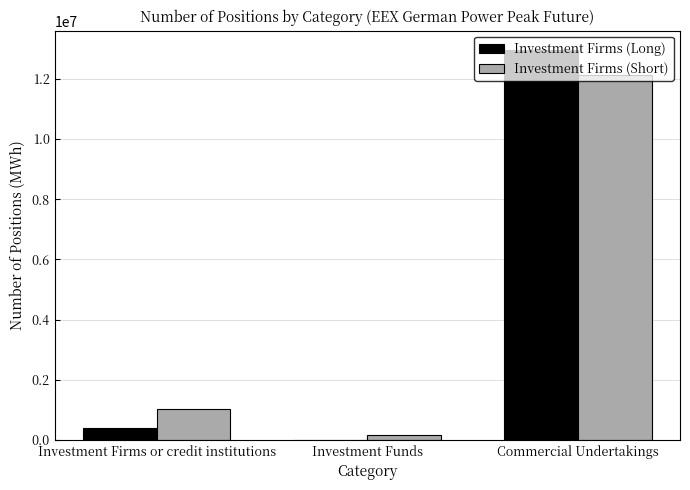

At which category is the sum across all series the highest?

Commercial Undertakings